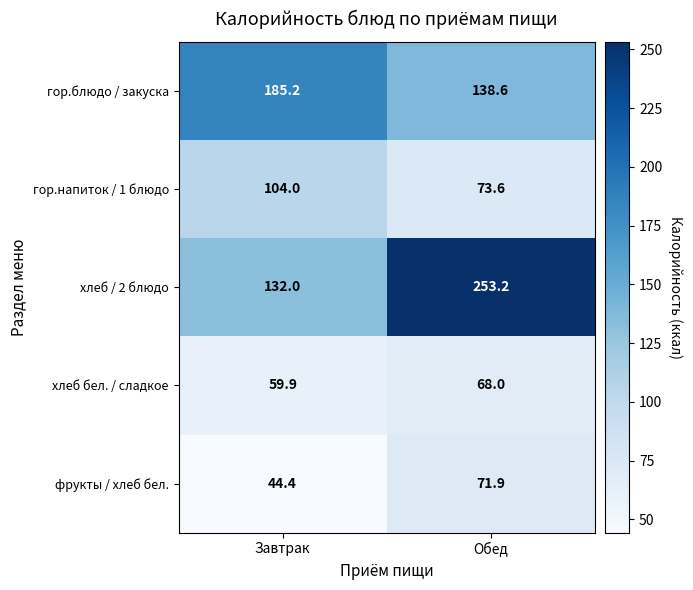

Rank the series by their maximum value, from highest to lowest.

хлеб / 2 блюдо, гор.блюдо / закуска, гор.напиток / 1 блюдо, фрукты / хлеб бел., хлеб бел. / сладкое